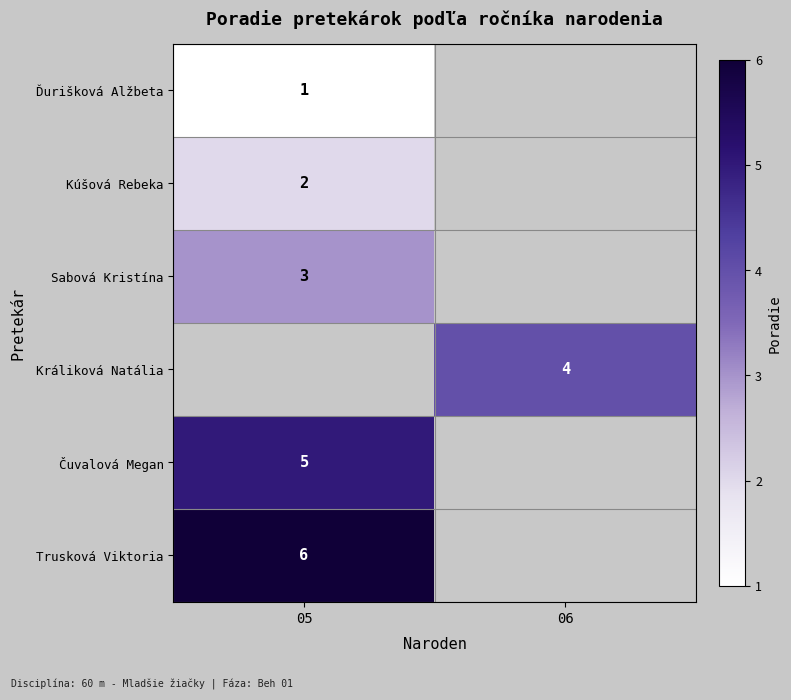

The Trusková Viktoria series shows 6 at 05. True or false?

True